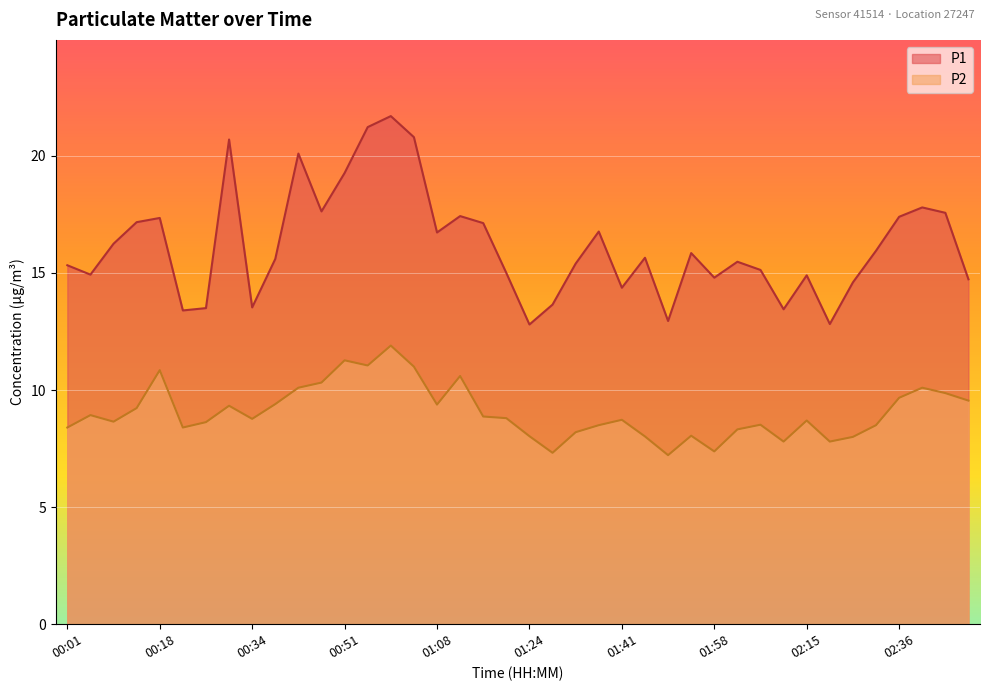

True or false: P2 has more than 2 points higher than both neighbors.

True